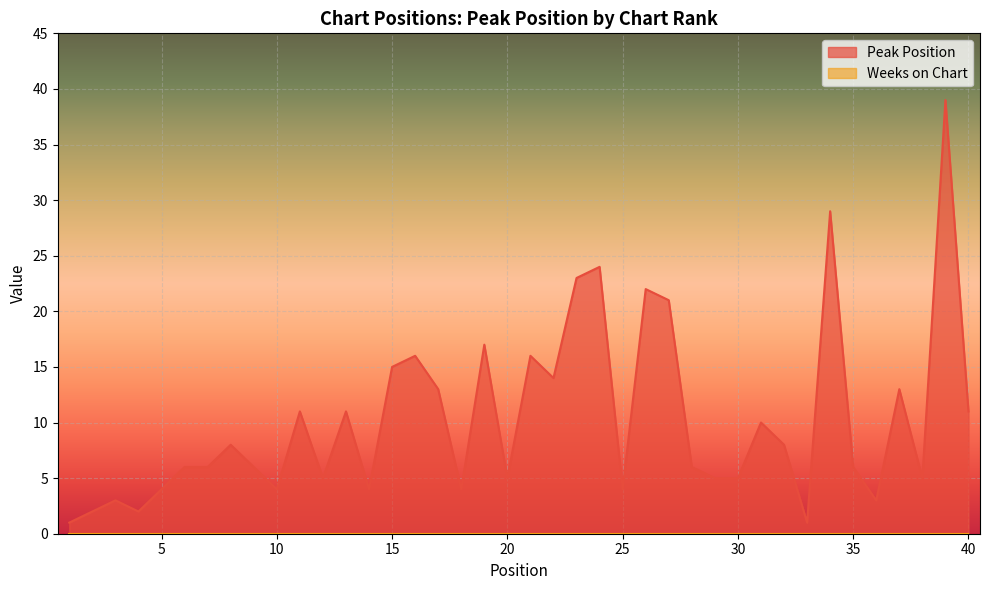

What is the value of the 31st point from the left?

10